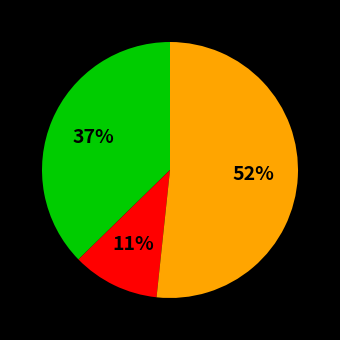

To the nearest percent, what is the average slice percentage?

33%